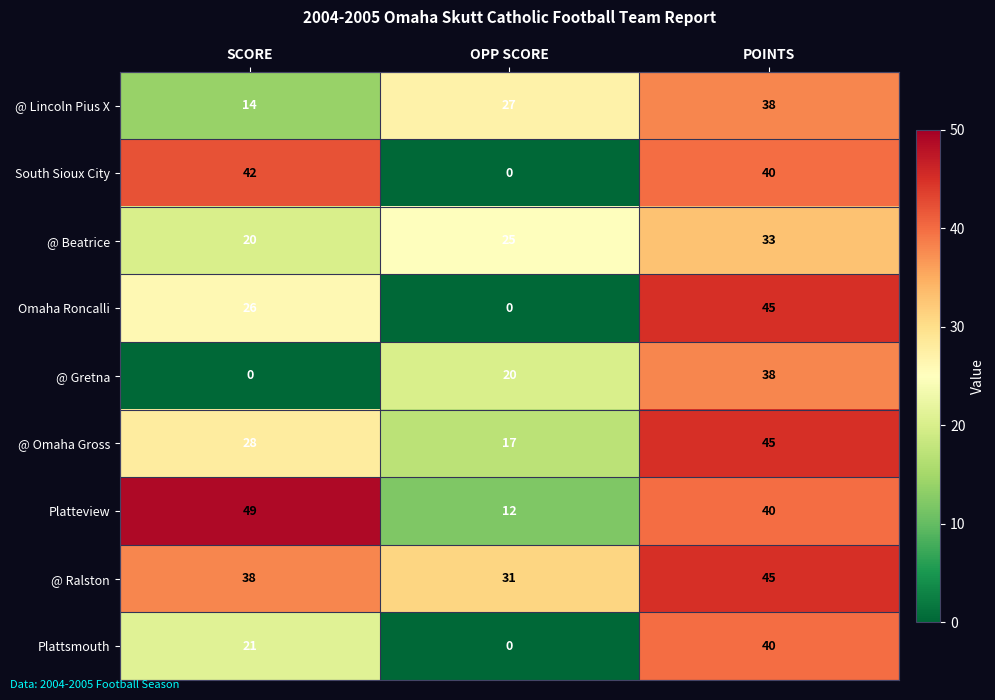

Which category has the highest value in the Omaha Roncalli series?

POINTS